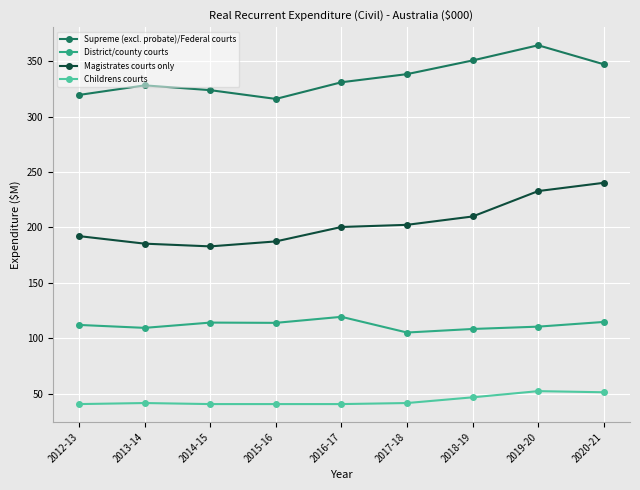

What is the label of the 1st point from the left?

2012-13